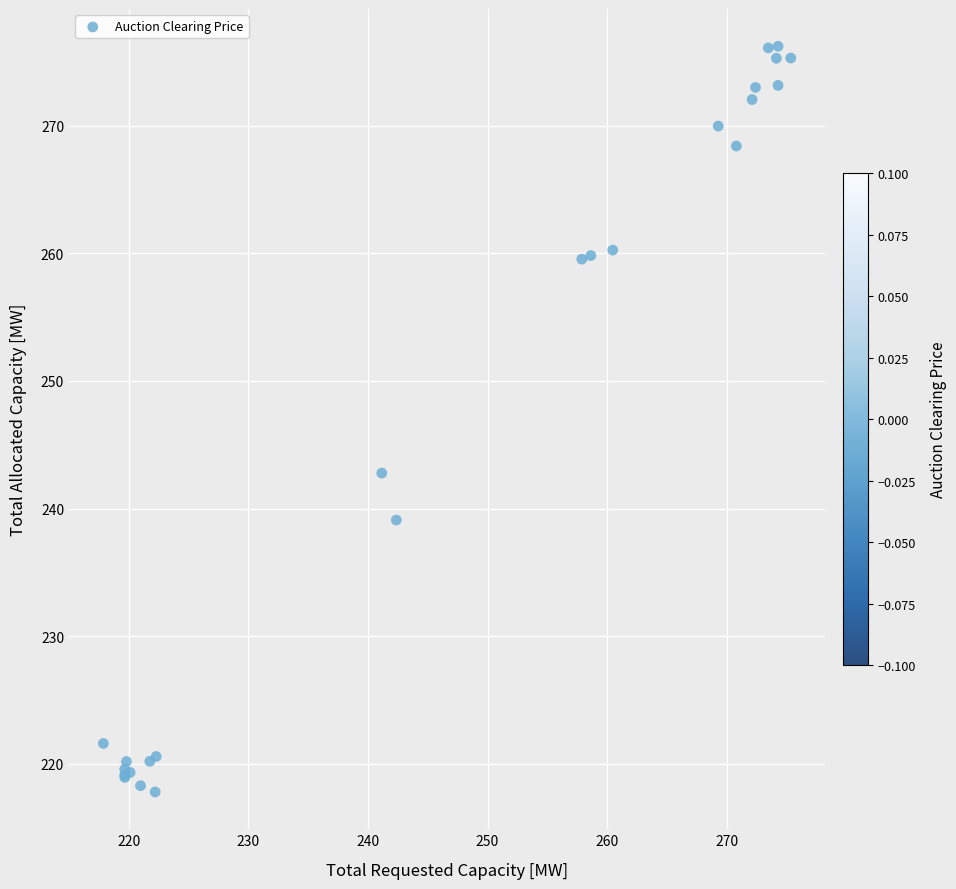

What Y value in the scatter plot is closest to 247?

242.8